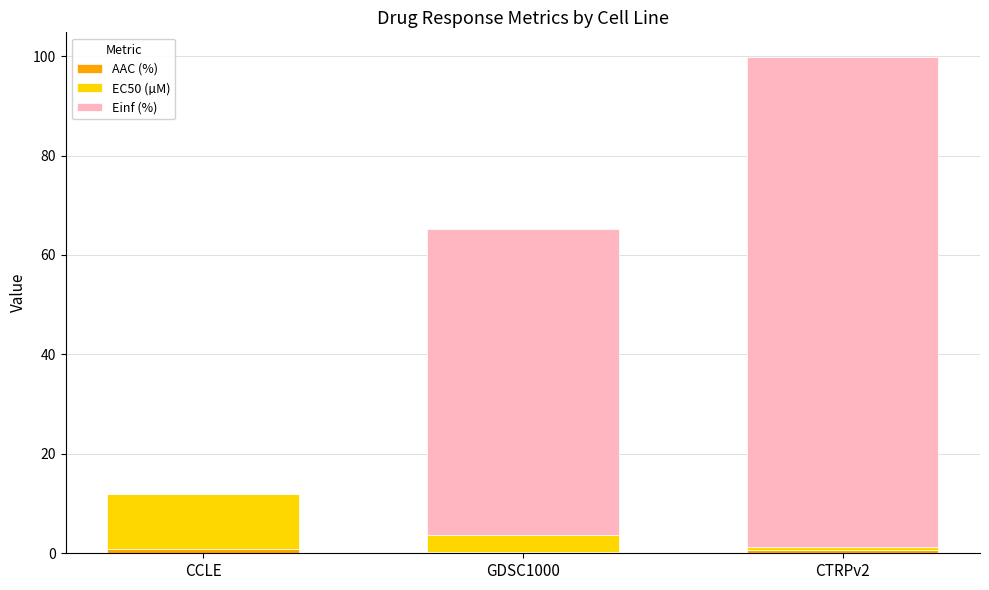

What is the difference between the second highest and minimum values in the AAC (%) series?

0.5